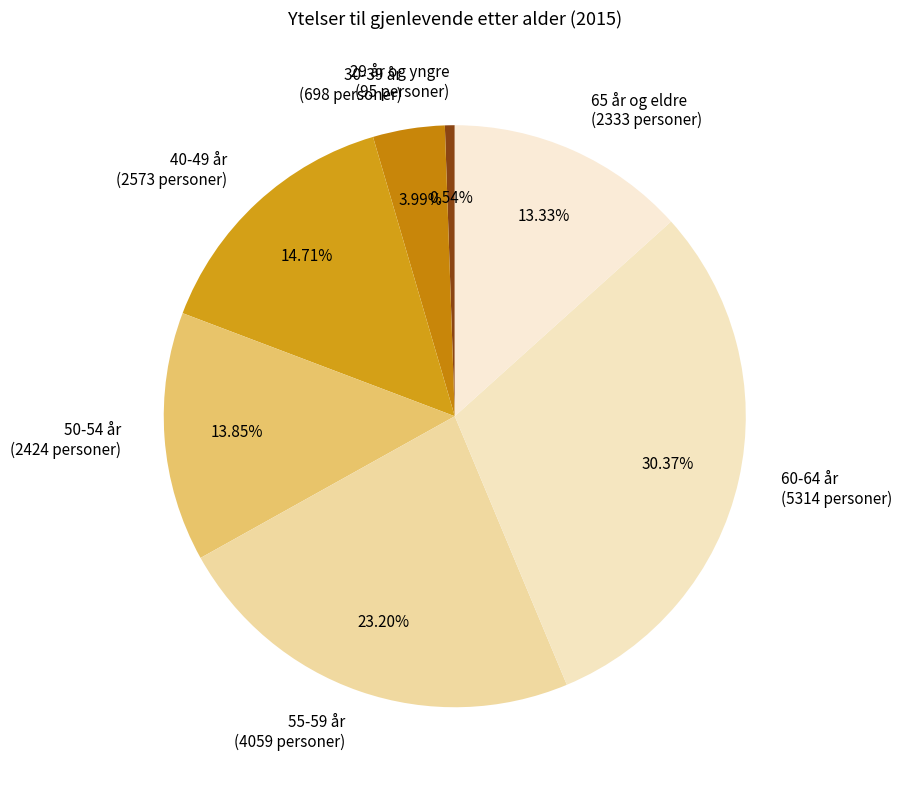

Is 30-39 år the majority of the pie?

No